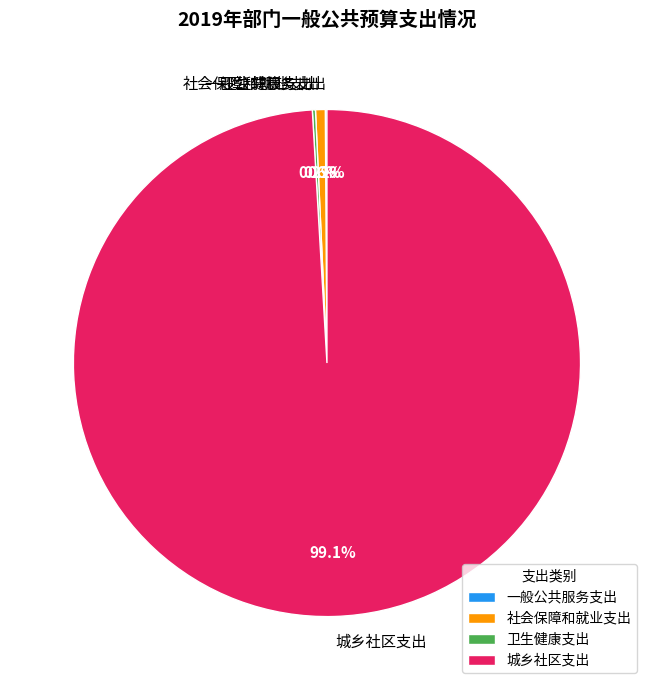

Combined, what portion of the pie is 城乡社区支出 and 社会保障和就业支出?

99.7%